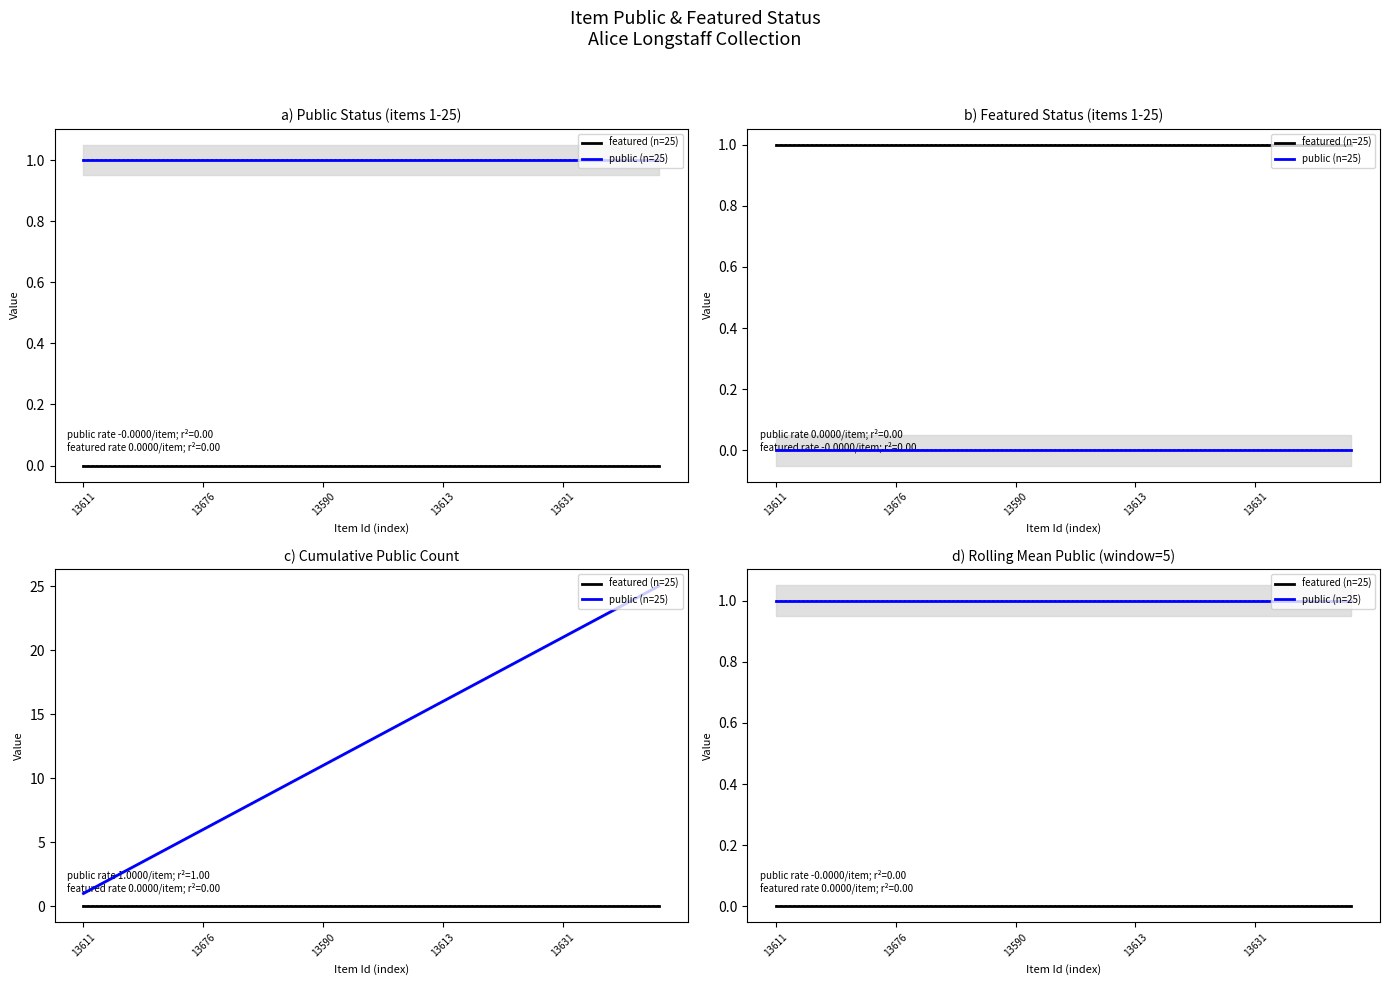

True or false: featured (n=25) has more than 2 interior local peaks.

False